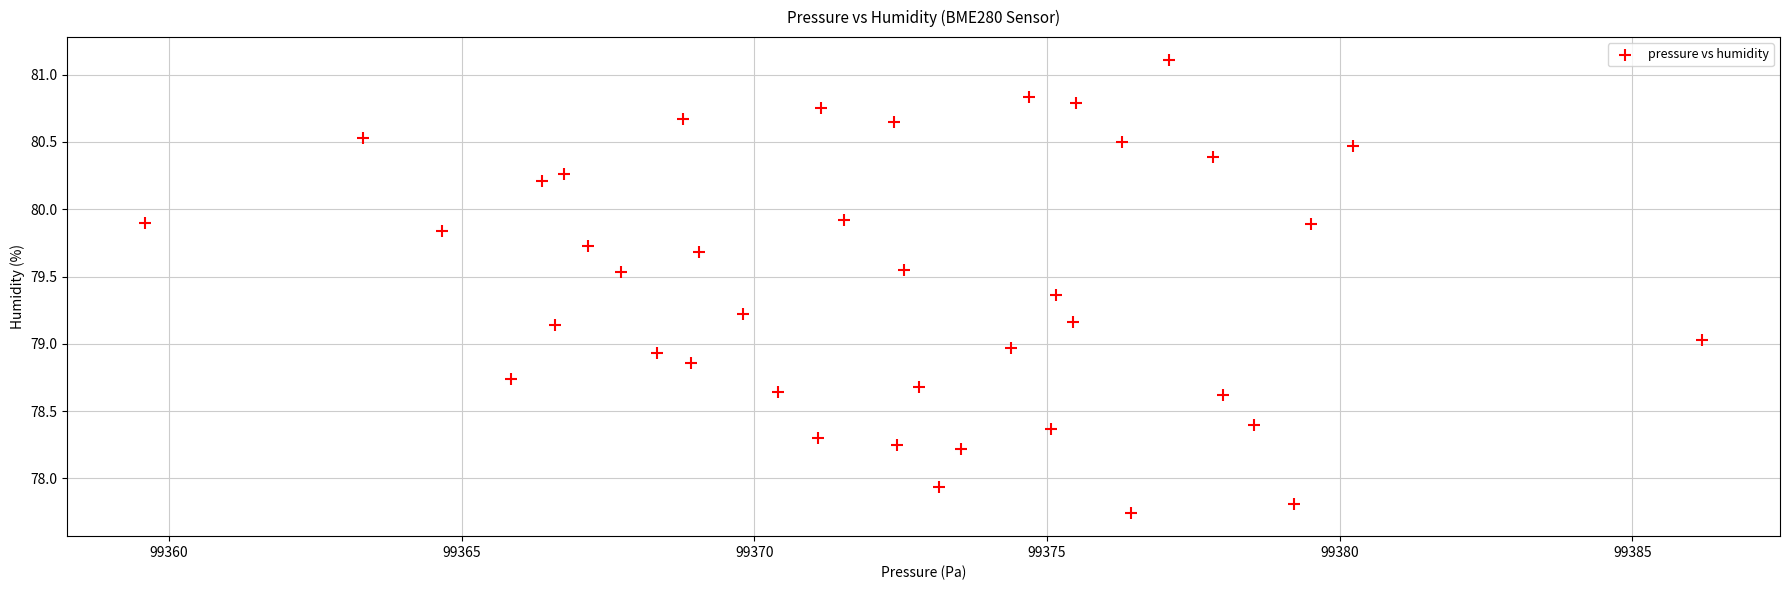

What is the range of X values (max minus min)?

26.6